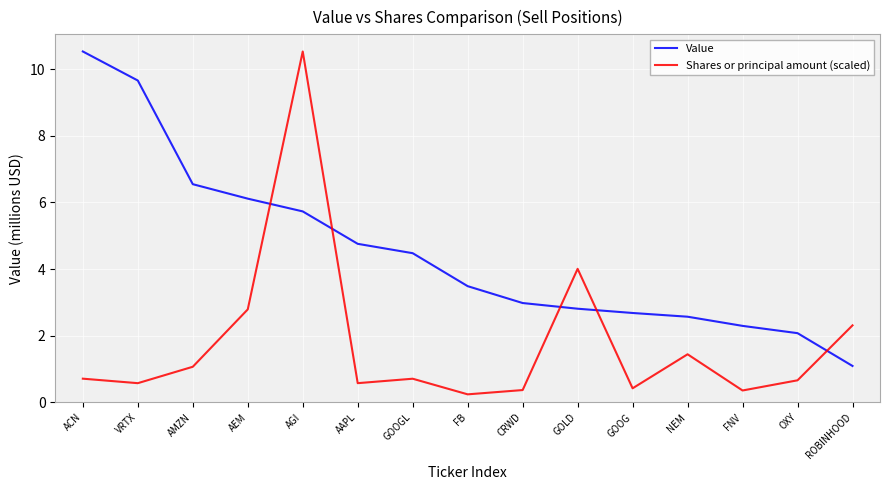

Count the number of categories in the chart.

15